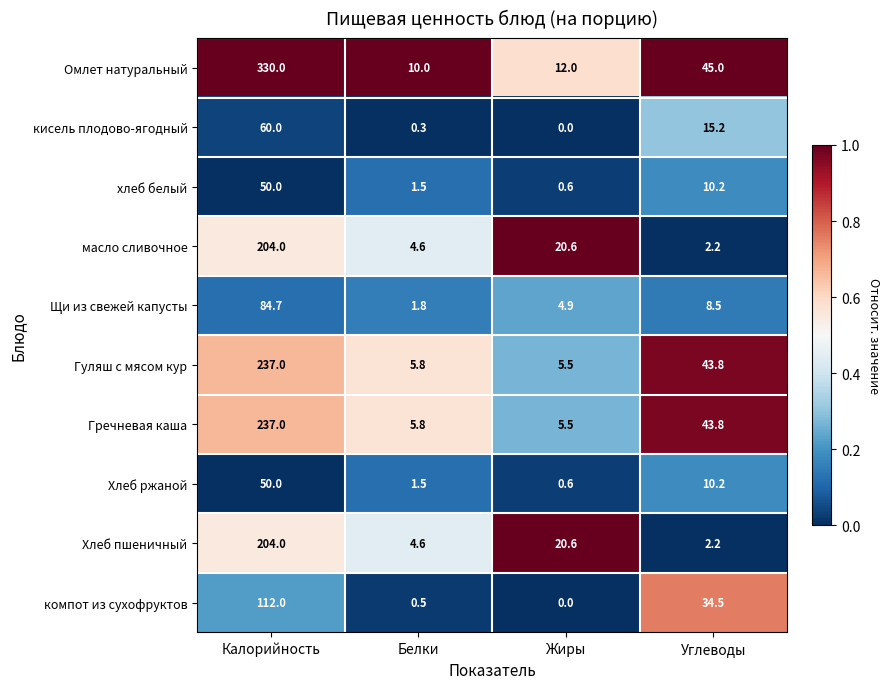

What is the difference between the maximum and minimum values in the масло сливочное series?

201.8